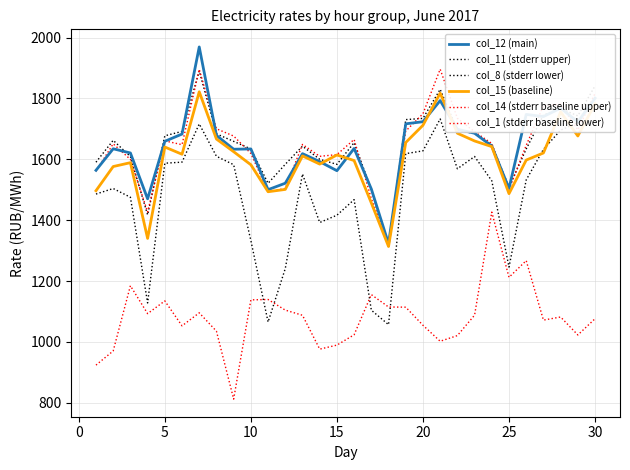

What is the difference between the second highest and minimum values in the col_1 (stderr baseline lower) series?

455.0